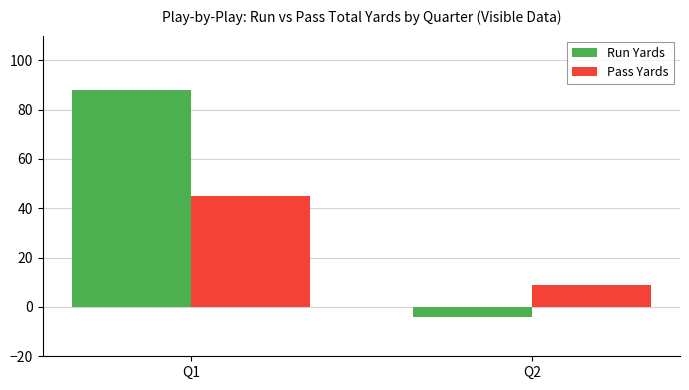

Reading left to right, extract all data points from this chart.

Run Yards: 88	-4
Pass Yards: 45	9